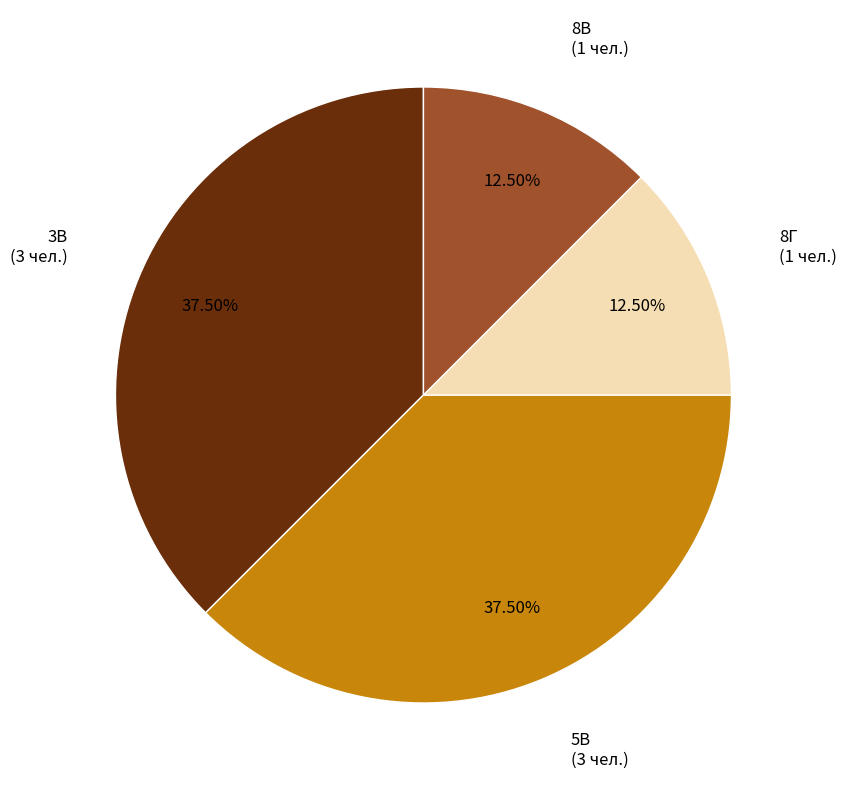

Does any single category account for the majority?

No